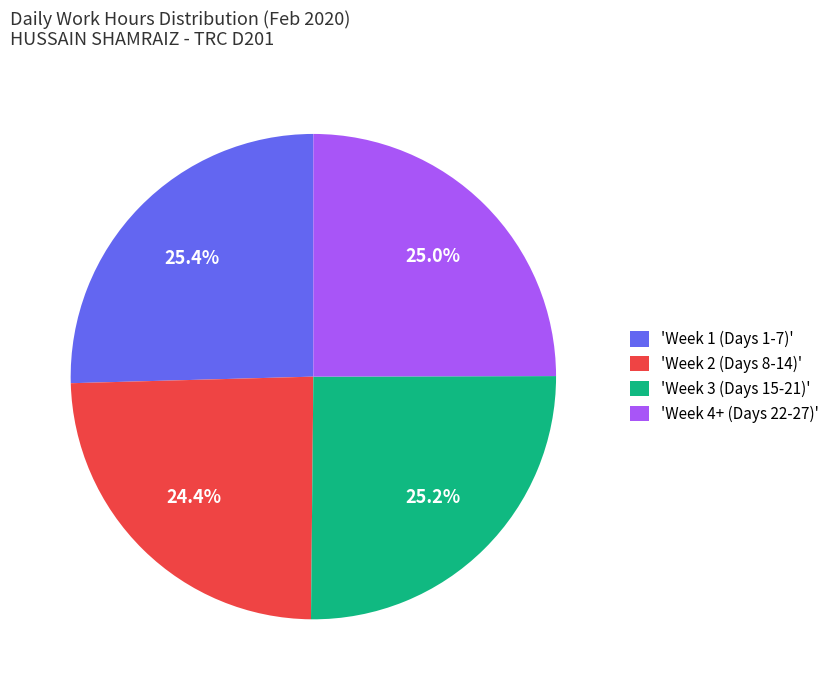

What percentage do 'Week 1 (Days 1-7)' and 'Week 2 (Days 8-14)' together represent?

49.8%